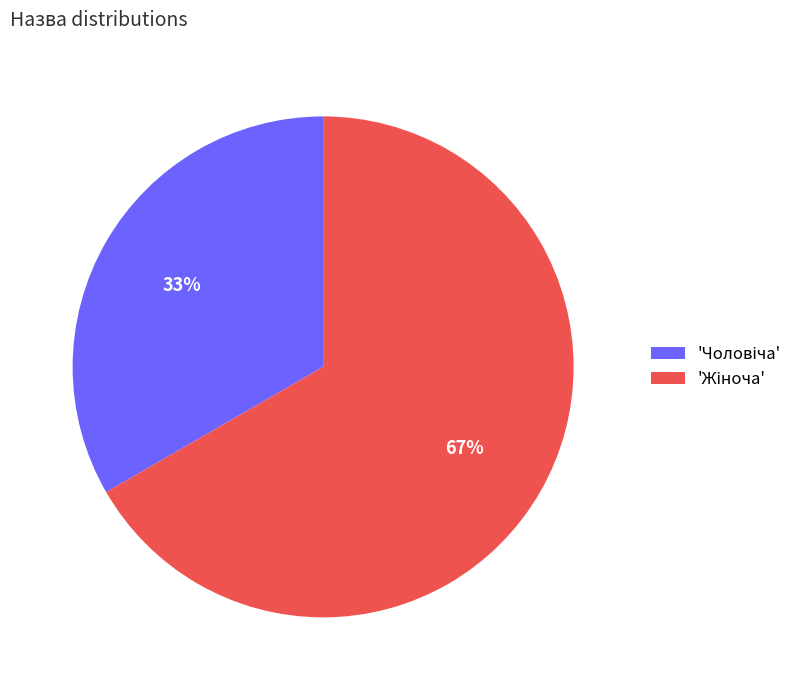

Does any single category account for the majority?

Yes